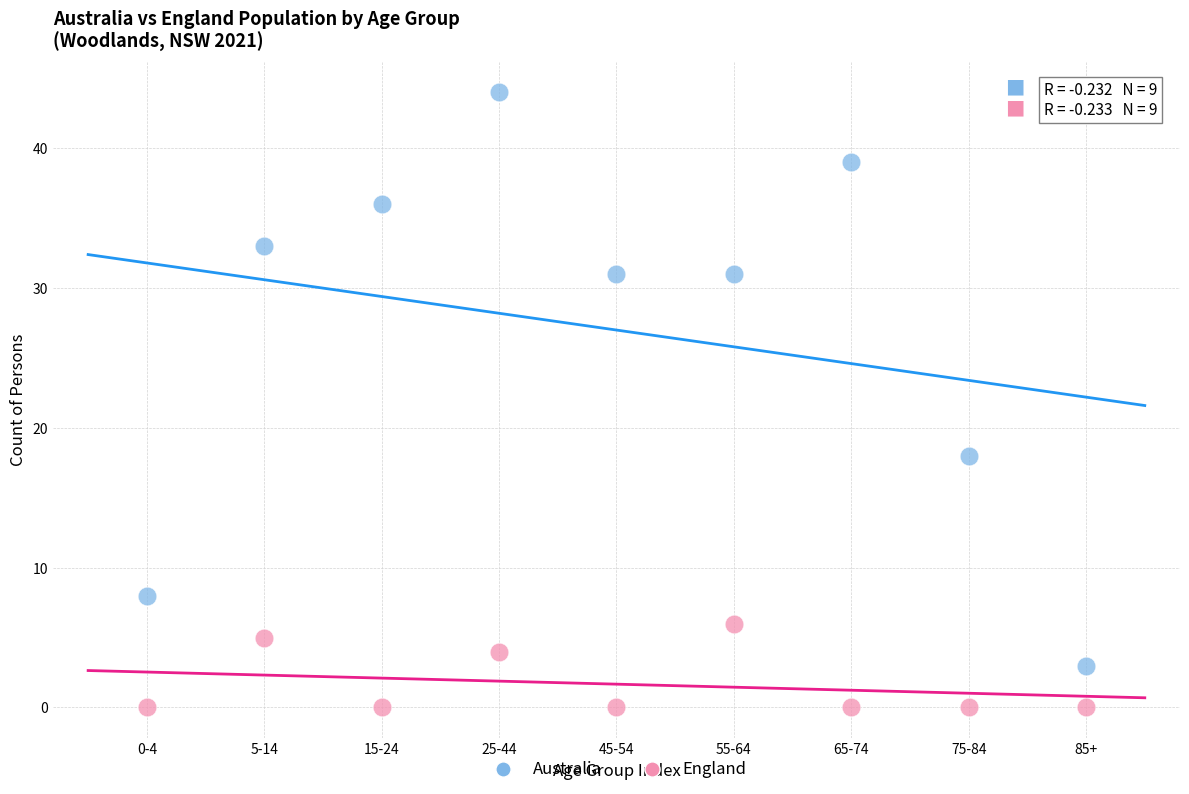

Which series contains the highest Y value?

Australia